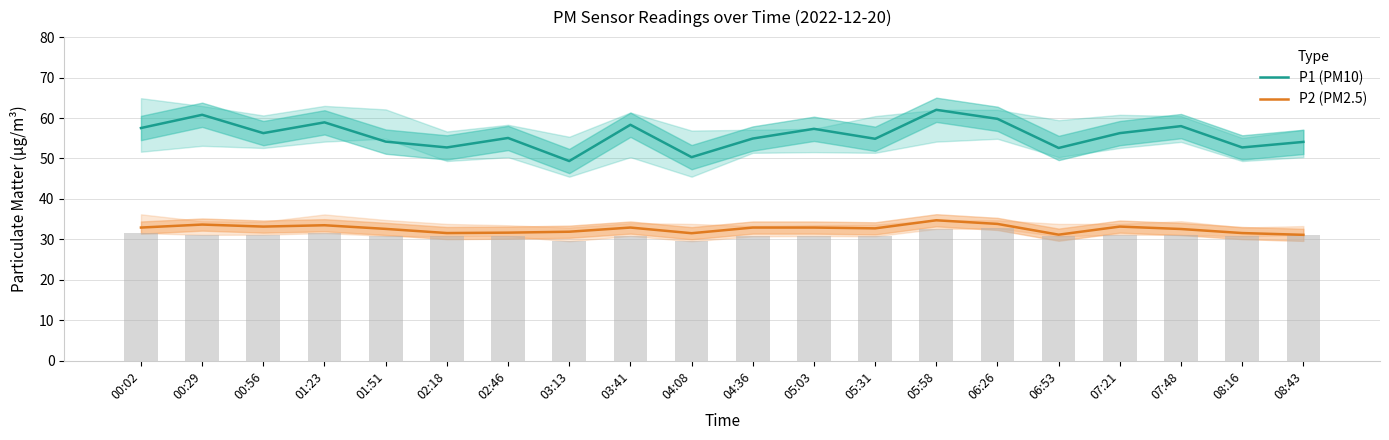

What value does the P2 (PM2.5) series have at 07:48?

32.6